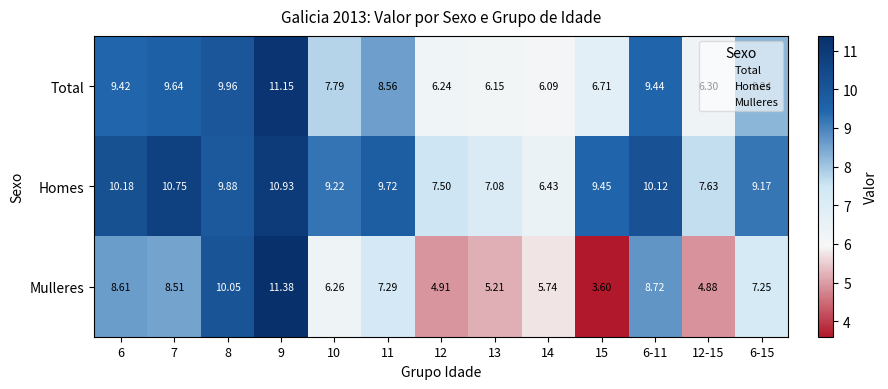

Which series has the largest total across all categories?

Homes